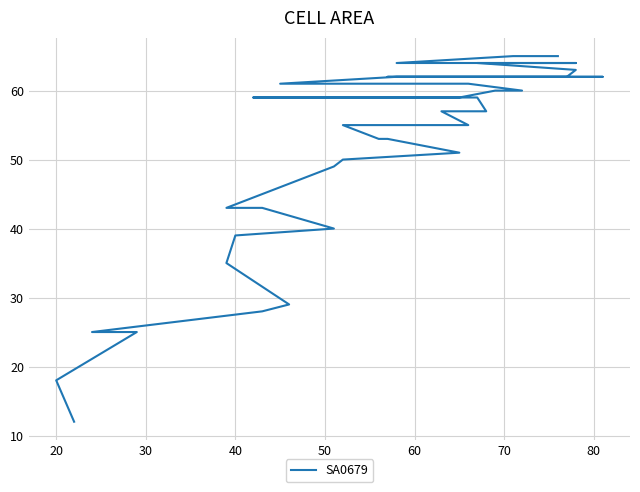

How many categories are shown in the chart?

40